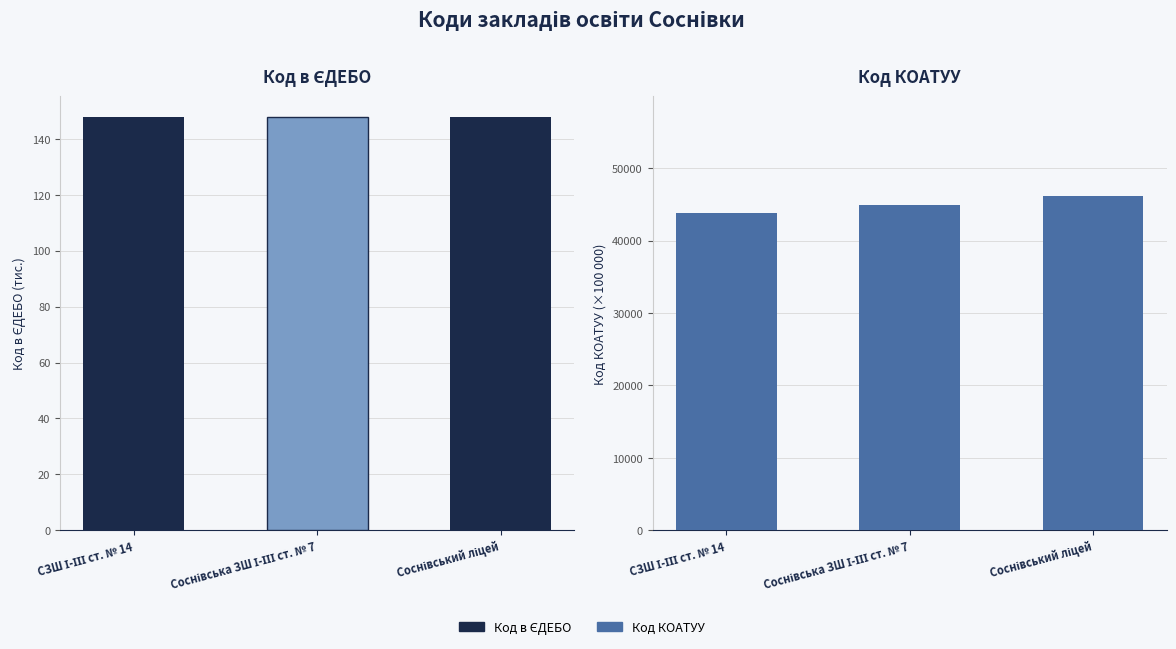

What is the difference between the maximum and minimum values in the Код КОАТУУ (×100k) series?

2305.9